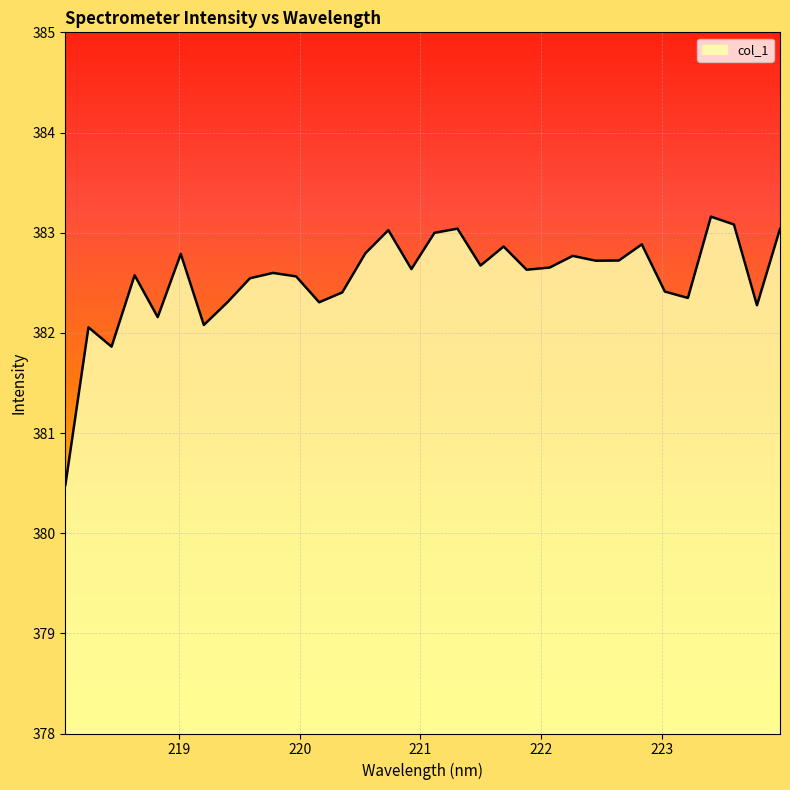

What is the minimum value shown in the chart?

380.5